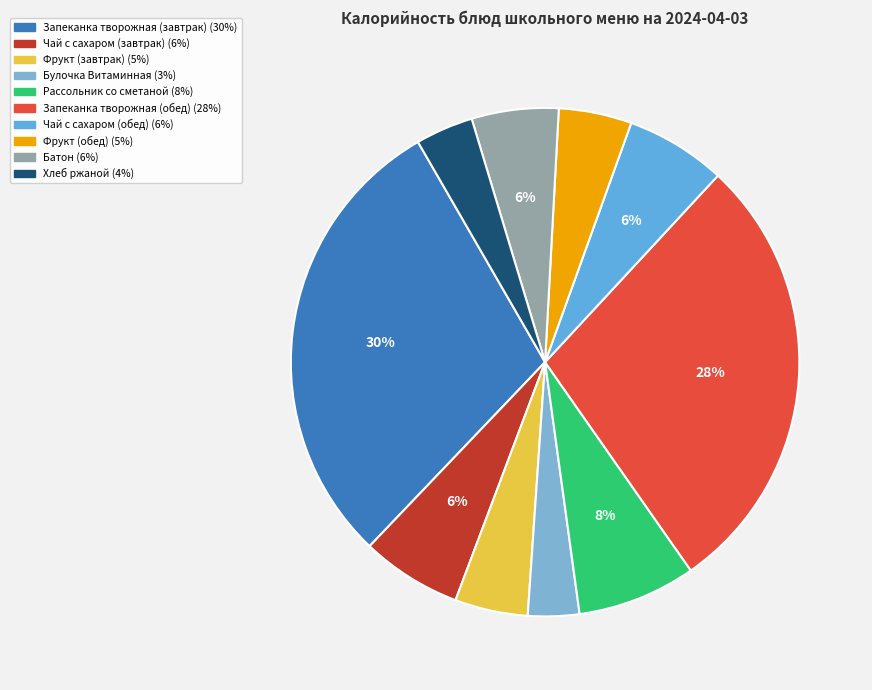

Is there any slice that represents more than half of the pie?

No